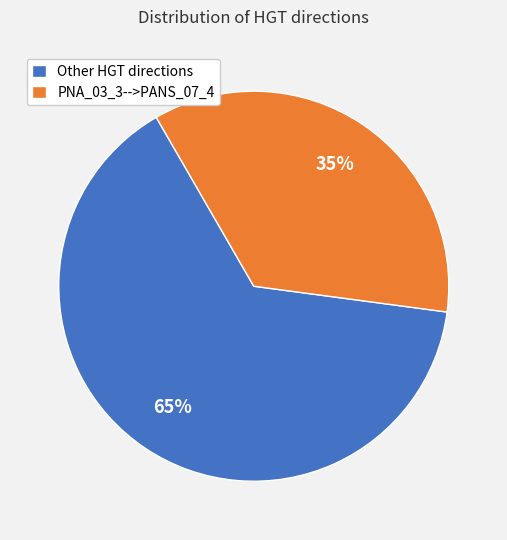

How many slices are in this pie chart?

2